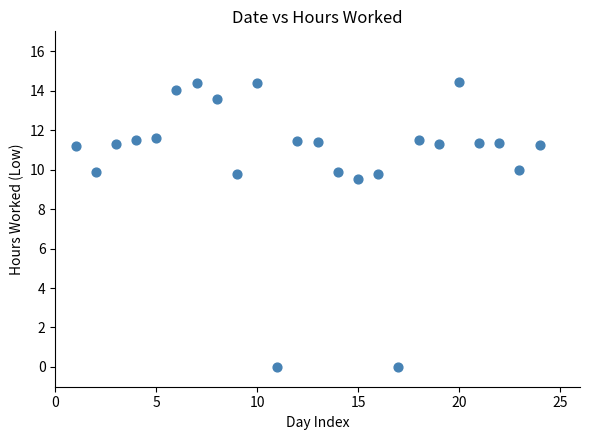

What Y value in the scatter plot is closest to 7?

9.5